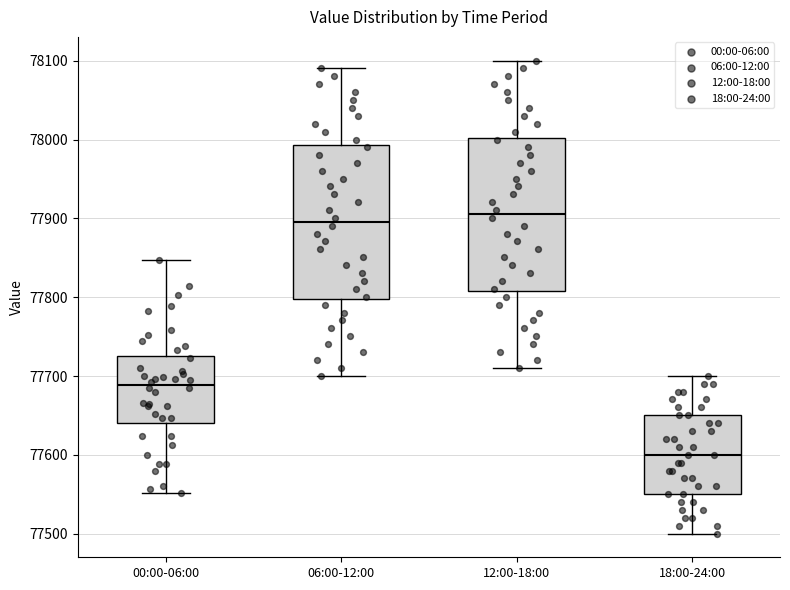

Reading left to right, read every box against the y-axis: the position of its median line, the range the box covers, and the ends of its whiskers. The values are not printed on the chart, so give them approximately, as read against the axis.

00:00-06:00: median 77690, box 77640 to 77720, whiskers 77550 to 77850
06:00-12:00: median 77900, box 77800 to 77990, whiskers 77700 to 78090
12:00-18:00: median 77910, box 77810 to 78000, whiskers 77710 to 78100
18:00-24:00: median 77600, box 77550 to 77650, whiskers 77500 to 77700